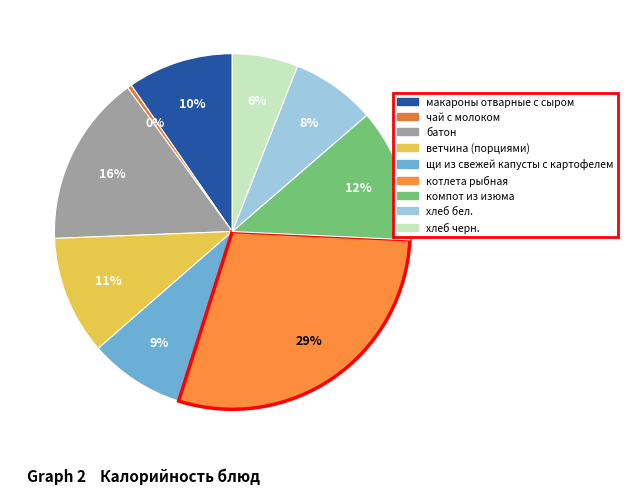

The щи из свежей капусты с картофелем slice represents 1% of the pie. True or false?

False